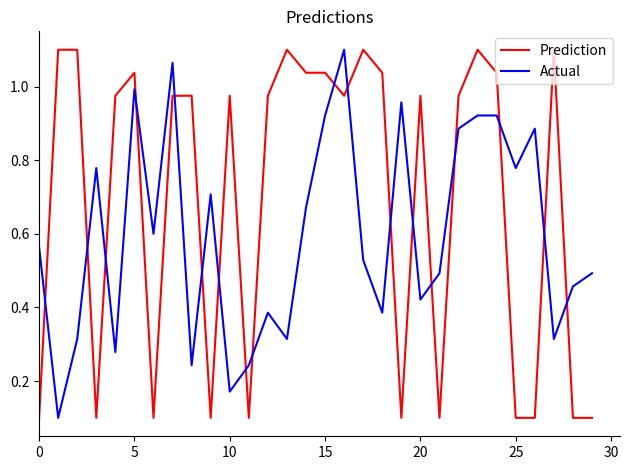

List the series in order of their overall mean, lowest first.

Actual, Prediction